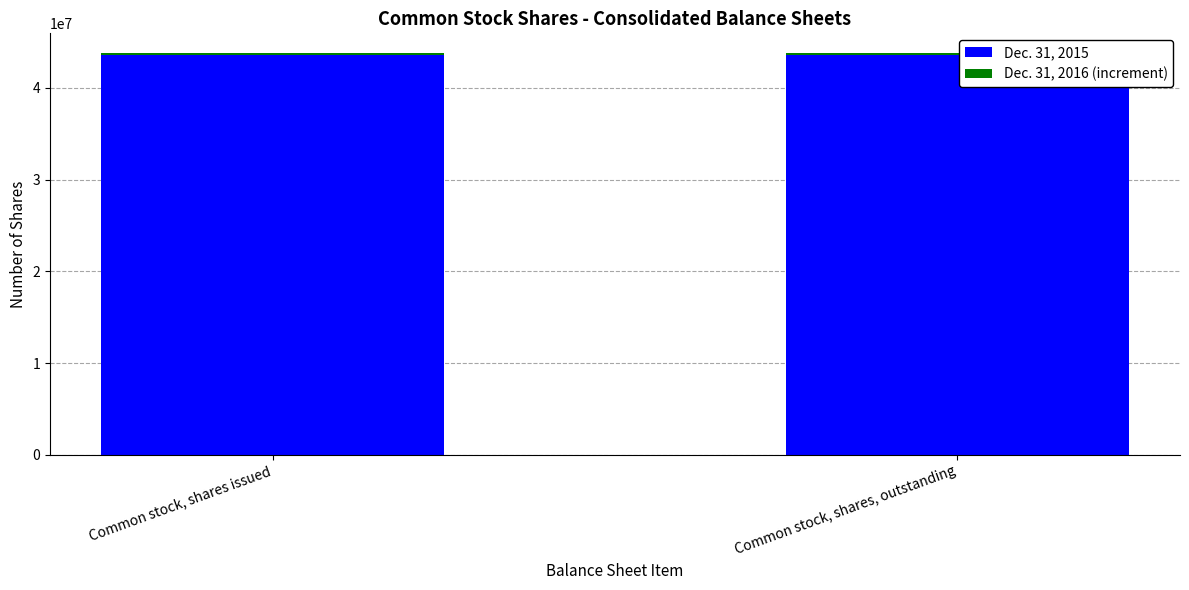

The value of Dec. 31, 2015 at Common stock, shares, outstanding is 65773306. True or false?

False